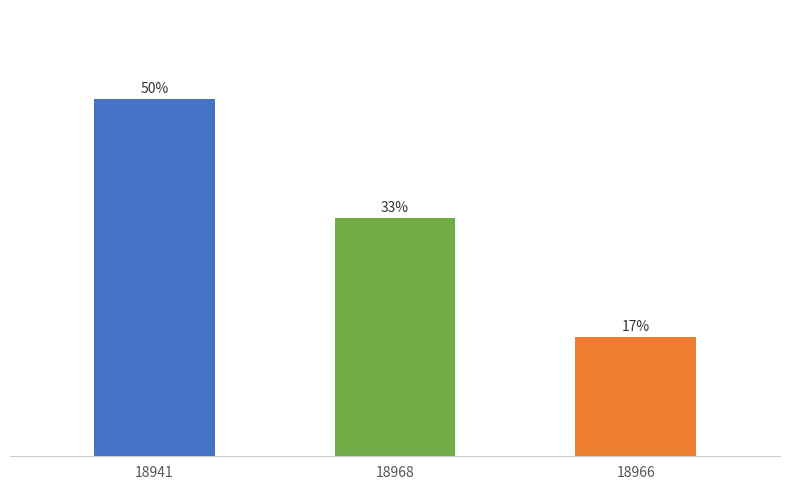

What is the average value?

33.3